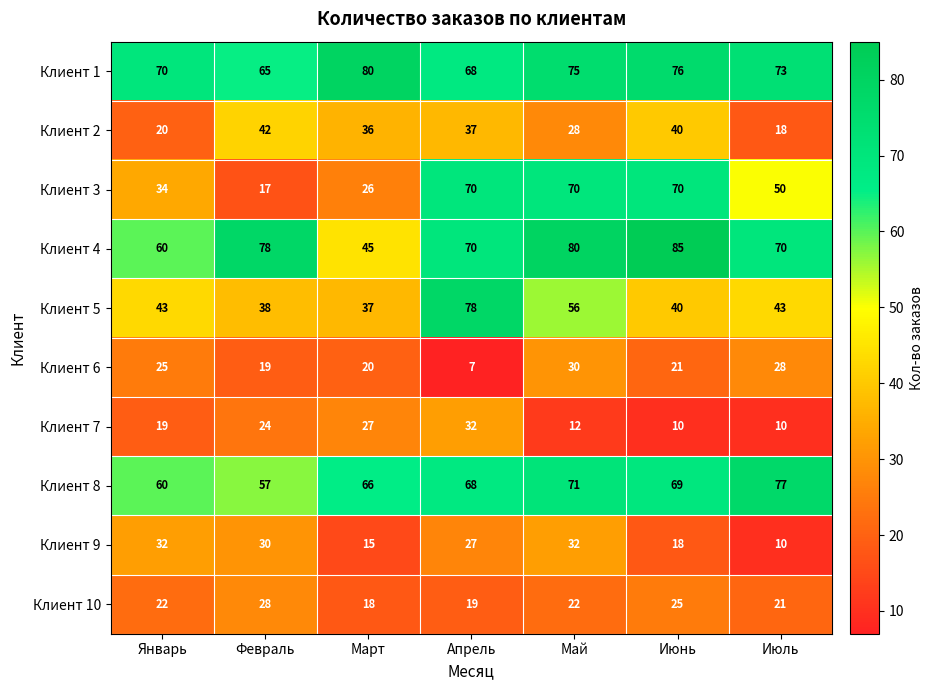

List the labels in order of Клиент 2 value, largest first.

Февраль, Июнь, Апрель, Март, Май, Январь, Июль